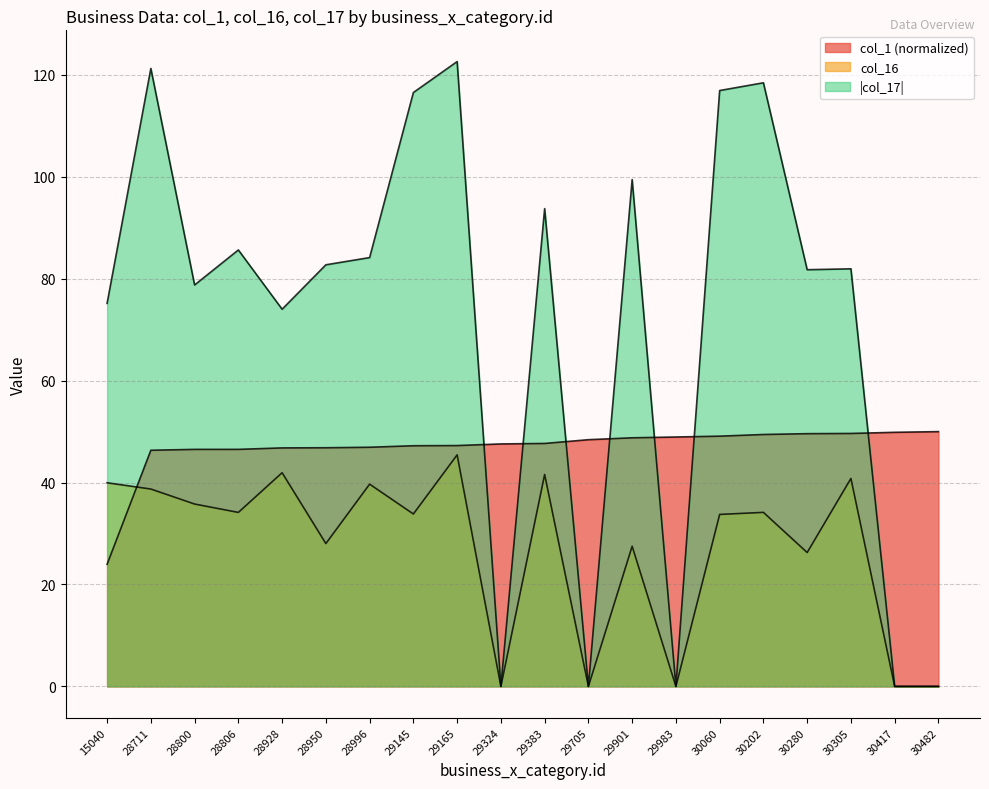

What is the difference between the second highest and second lowest values in the col_16 series?

41.9